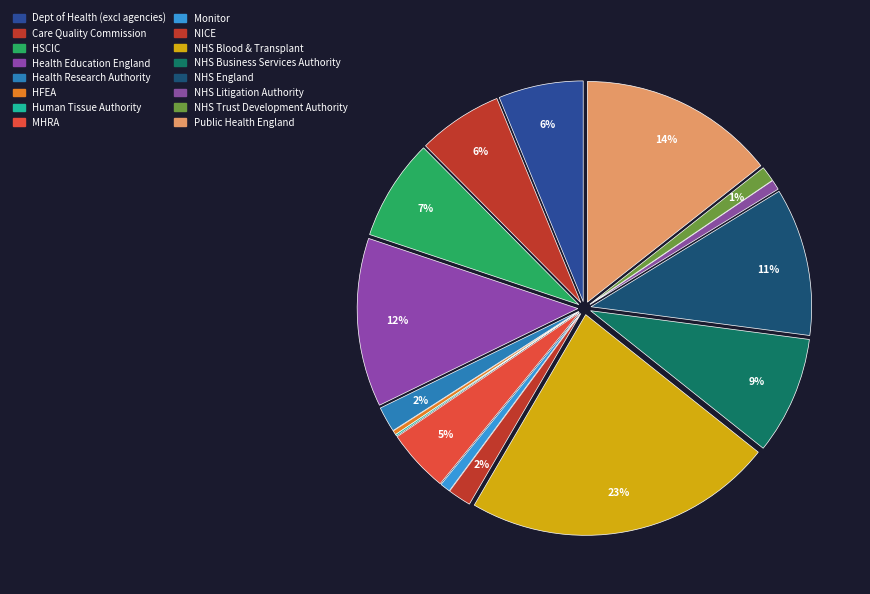

To the nearest percent, what percentage of the pie is Health Education England?

12%